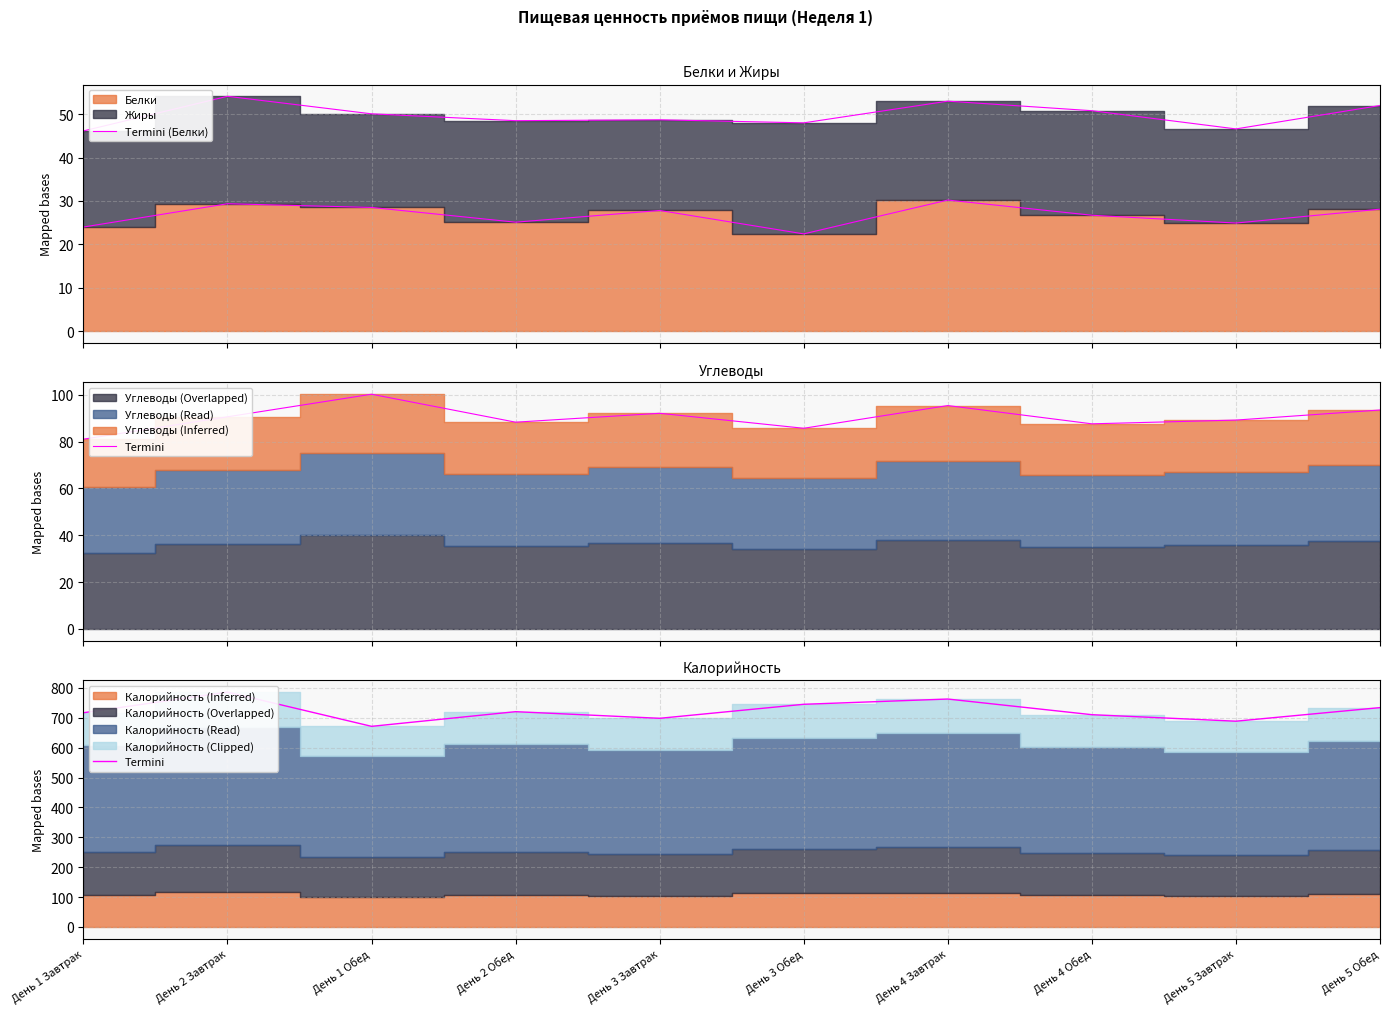

Where is Termini (Белки) nearest to the value 26?

День 4 Обед